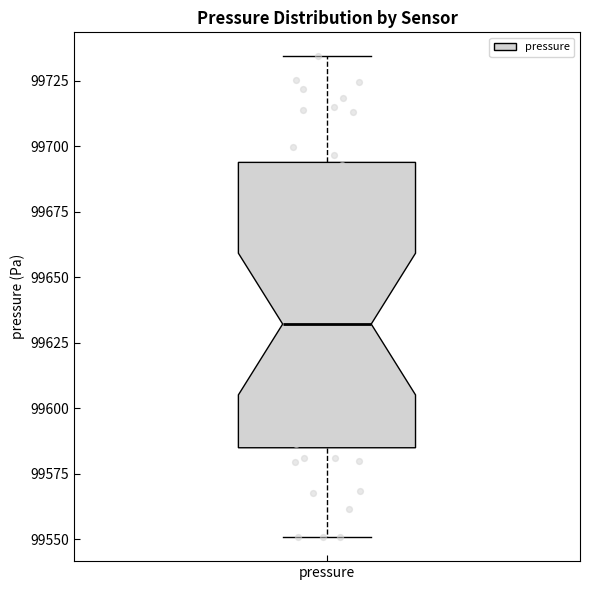

Read this box plot against the y-axis: the position of the median line, the range covered by the box, and the ends of both whiskers. The values are not printed on the chart, so give them approximately, as read against the axis.

median 99630, box 99585 to 99695, whiskers 99550 to 99735